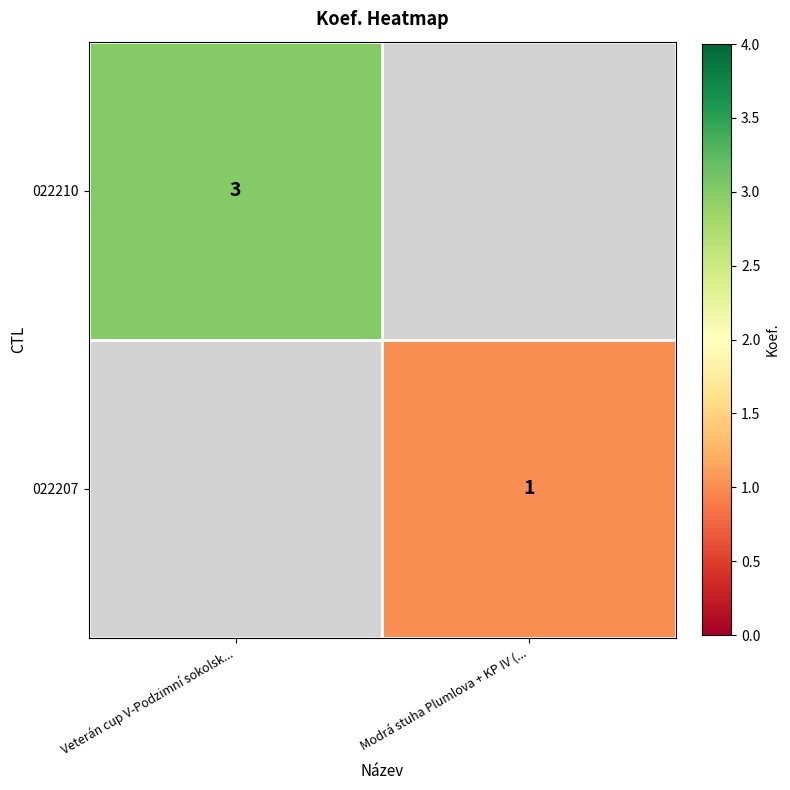

Is the value of 022210 at Veterán cup V-Podzimní sokolsk... greater than the value of 022207 at Modrá stuha Plumlova + KP IV (...?

Yes